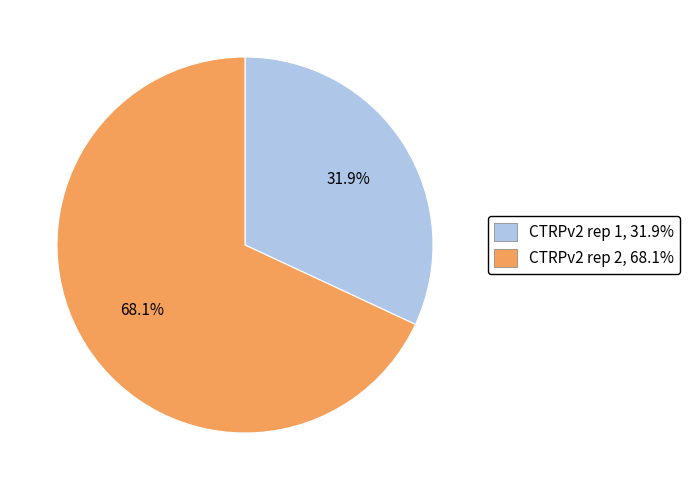

Which slice is the largest?

CTRPv2 rep 2